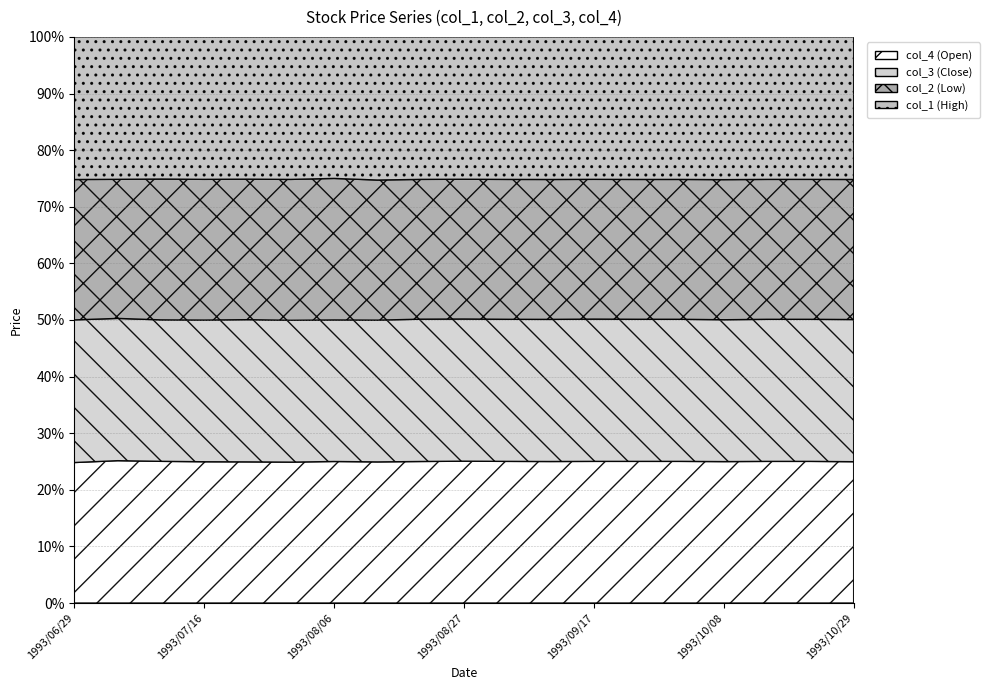

Rank the series at 1993/09/17 from highest to lowest value.

col_1, col_3, col_4, col_2